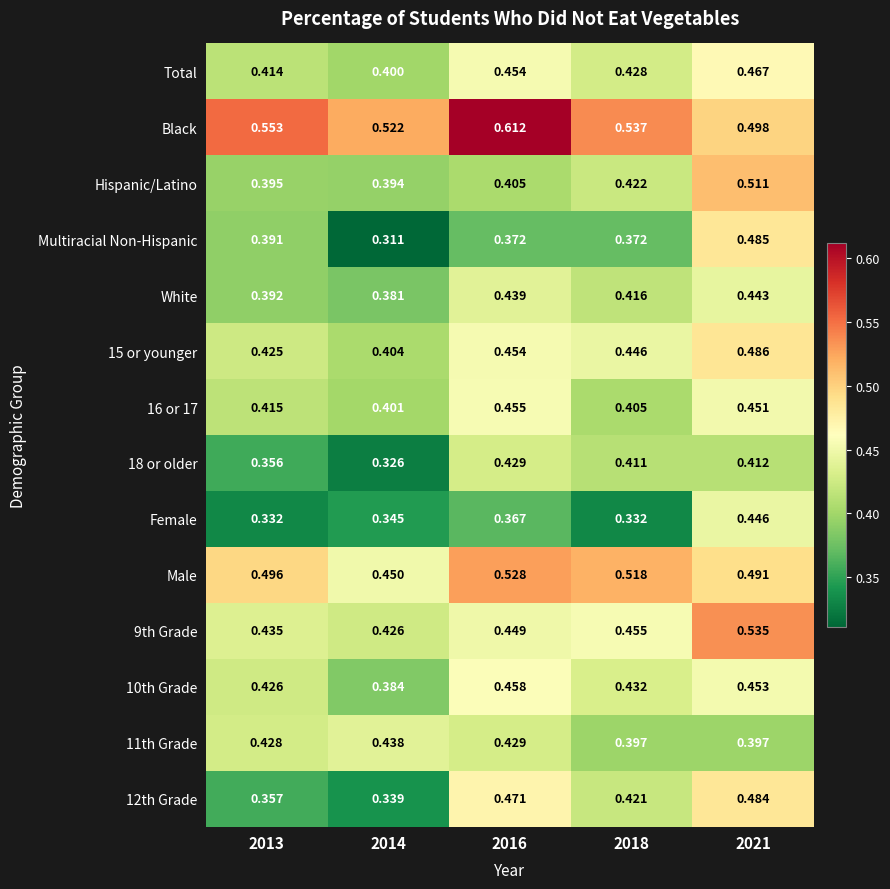

Which series has the largest total across all categories?

Black